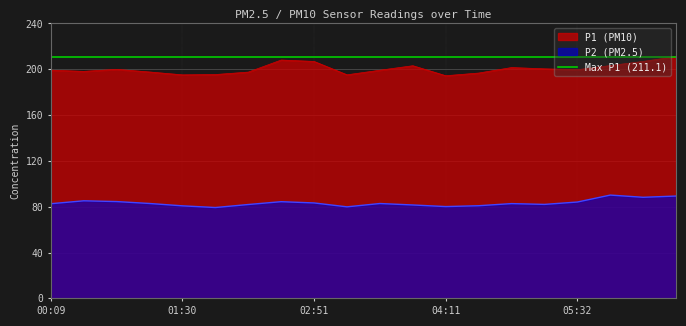

Rank the series at 03:51 from highest to lowest value.

P1, P2